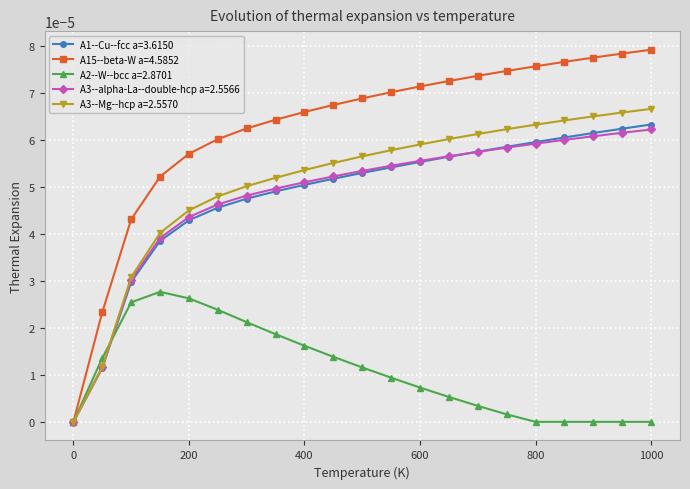

What are all the series names shown in the legend?

A1--Cu--fcc a=3.6150, A15--beta-W a=4.5852, A2--W--bcc a=2.8701, A3--alpha-La--double-hcp a=2.5566, A3--Mg--hcp a=2.5570